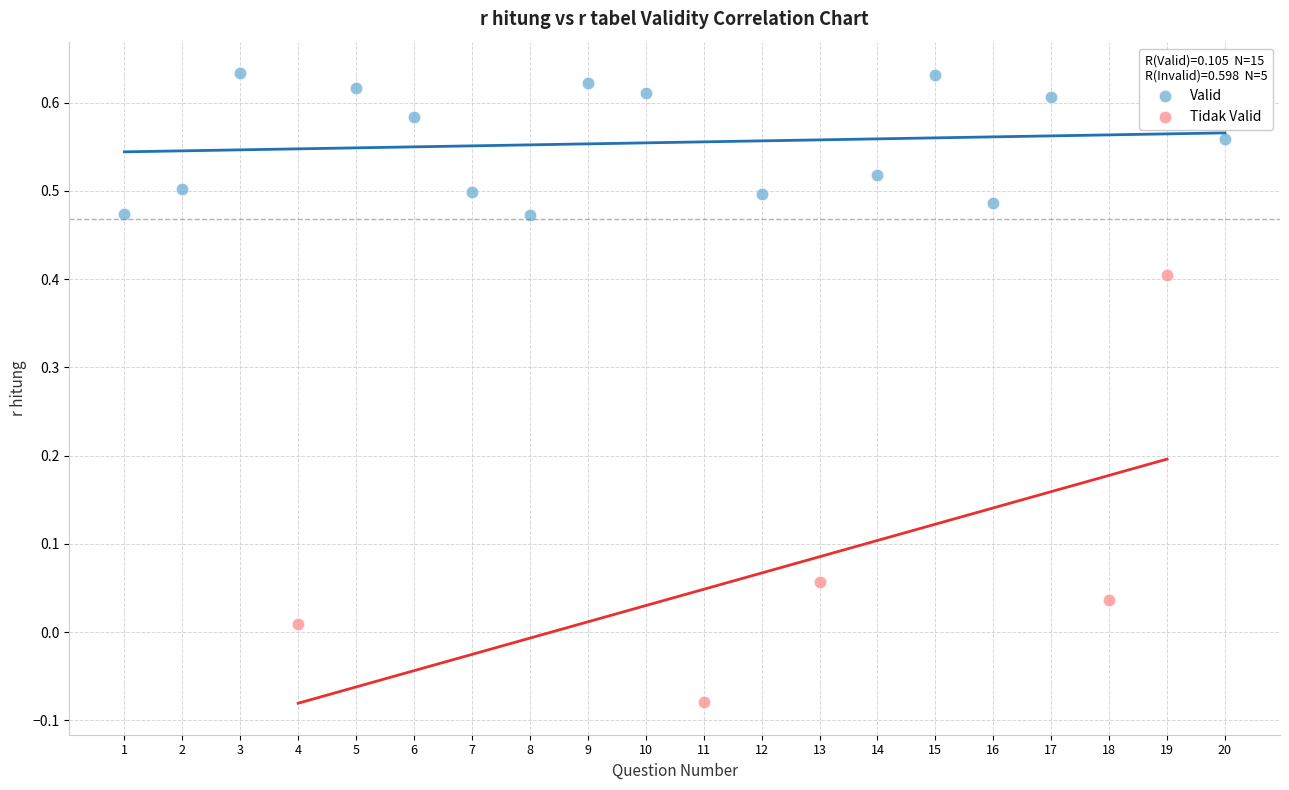

Which series contains the highest Y value?

Valid